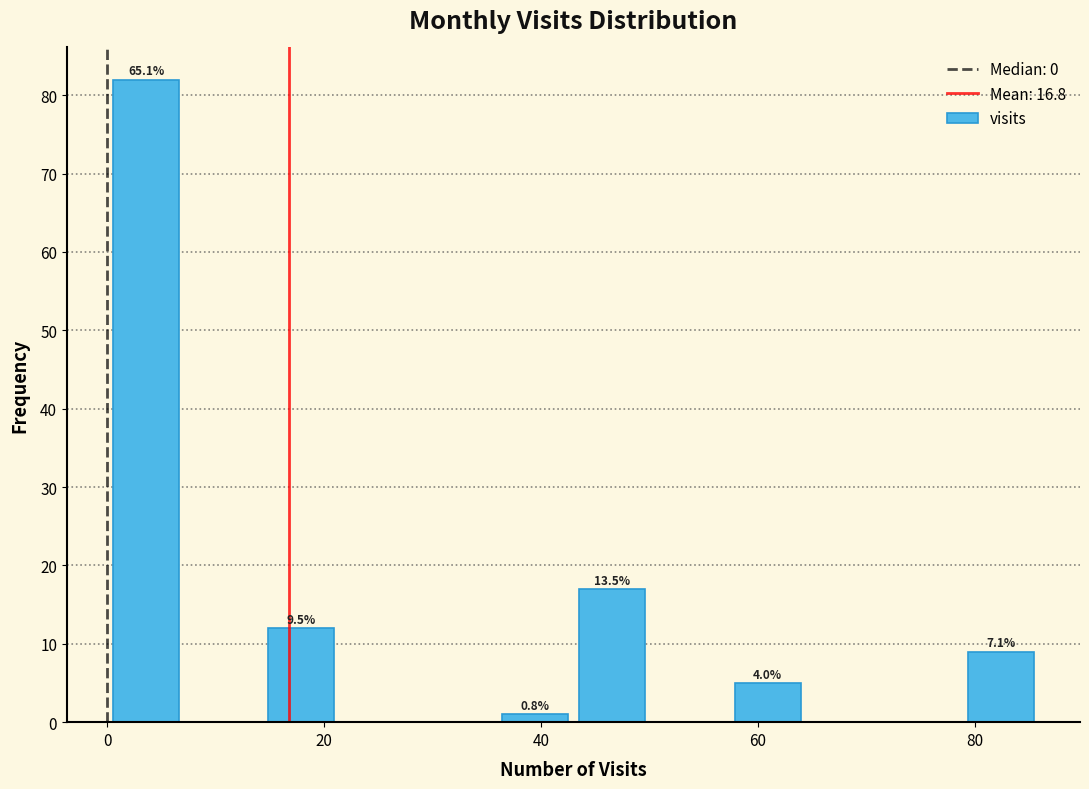

Read against the x-axis, roughly where is the centre of the tallest bar?

4